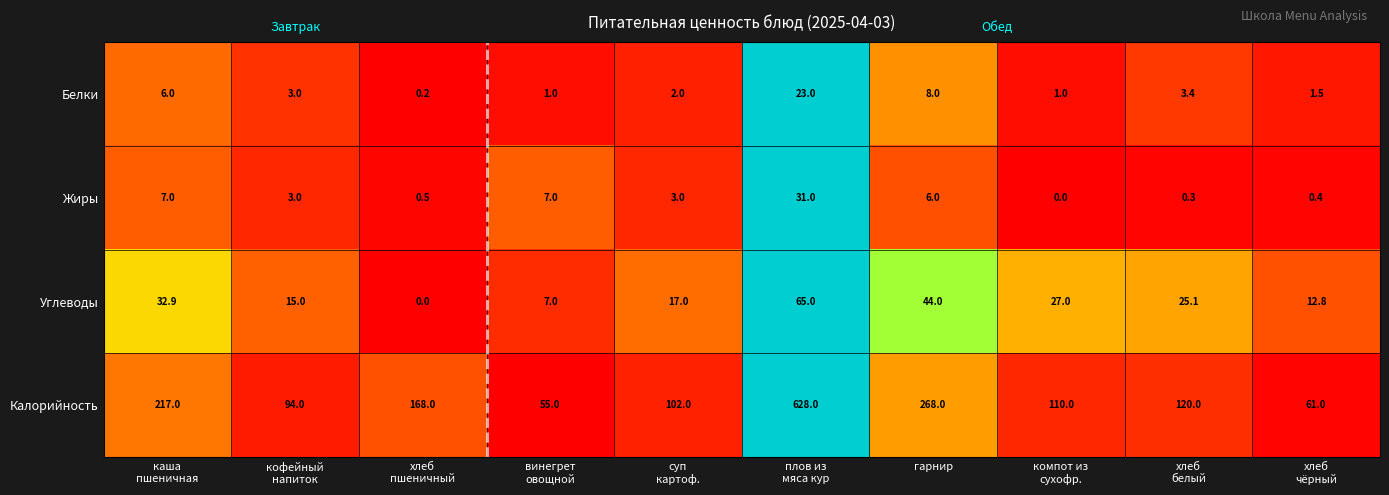

What is the average value of the Калорийность series?

182.3